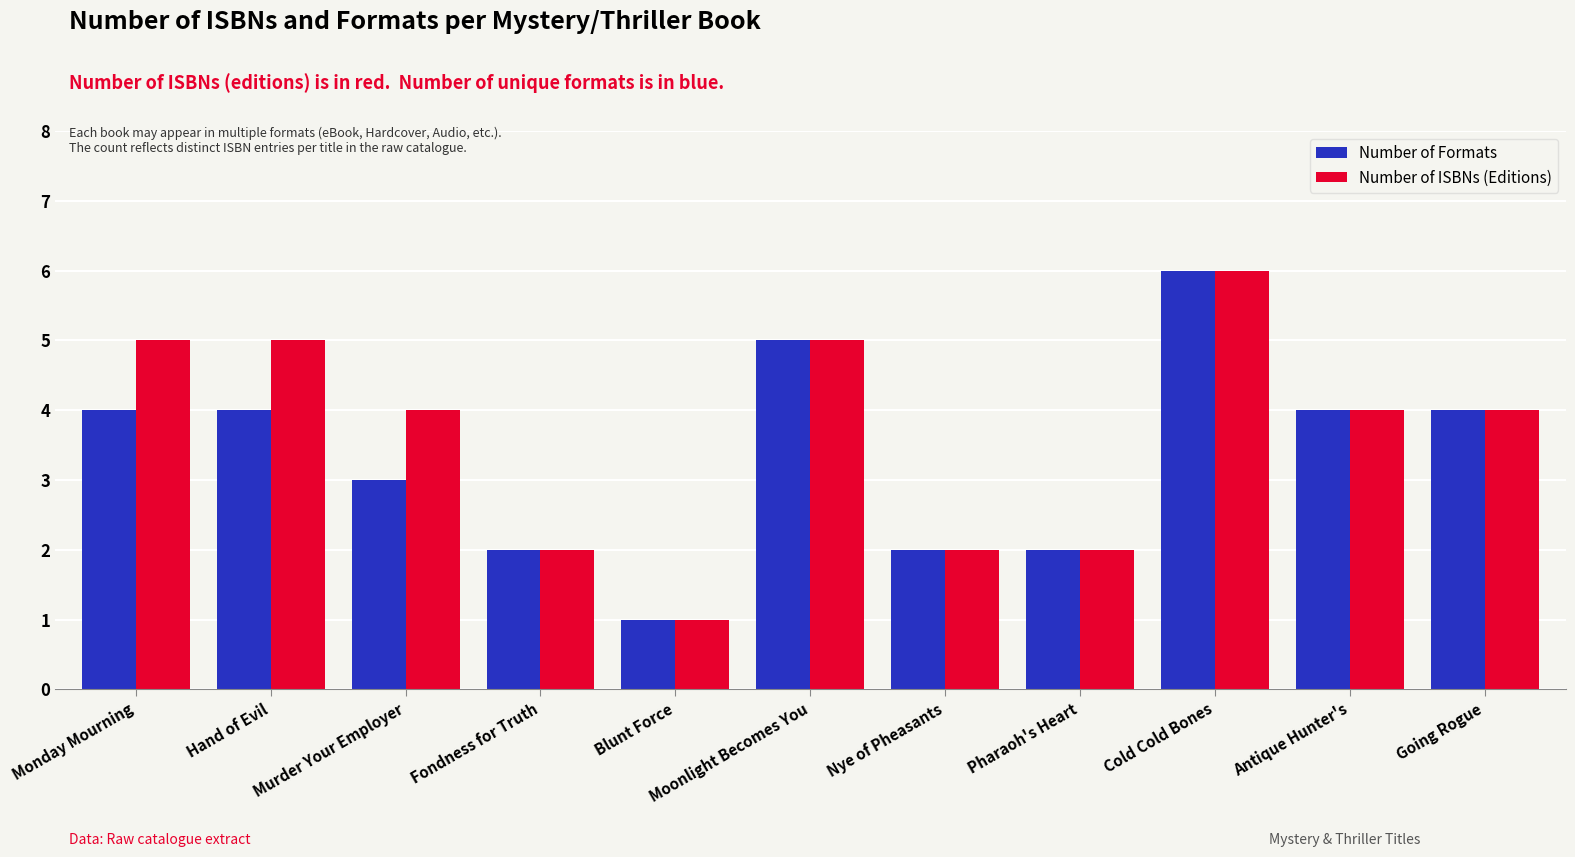

Does the chart contain any negative values?

No